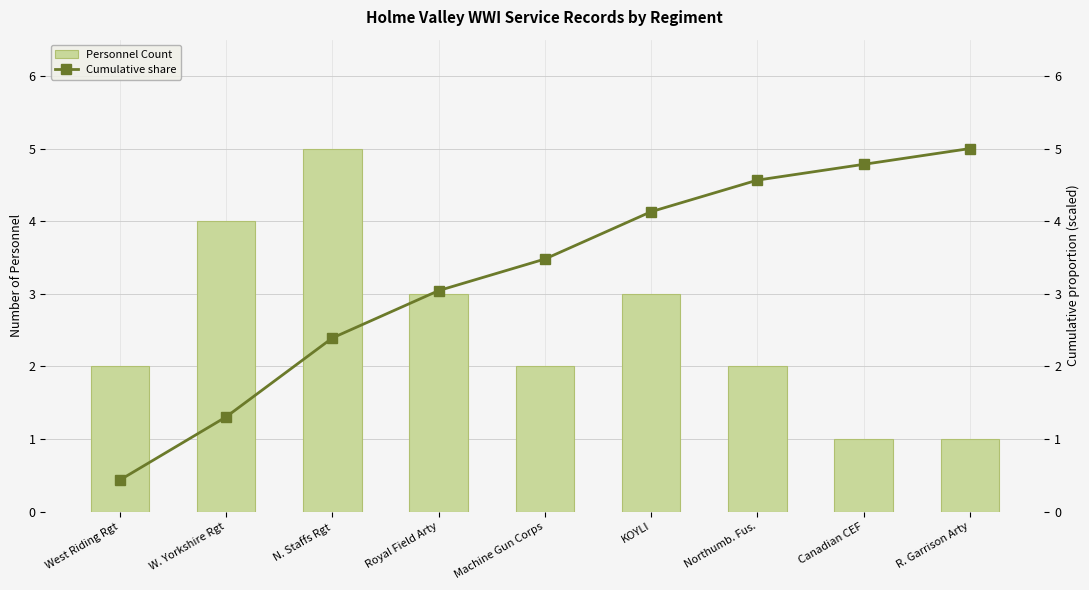

What is the label of the 5th bar from the right?

Machine Gun Corps